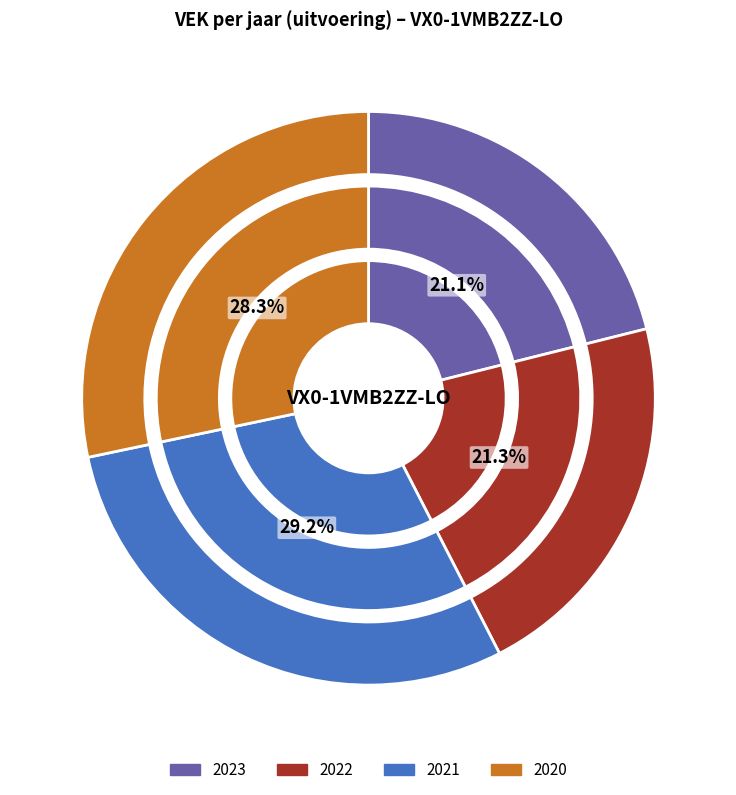

The 2021 slice represents 36% of the pie. True or false?

False